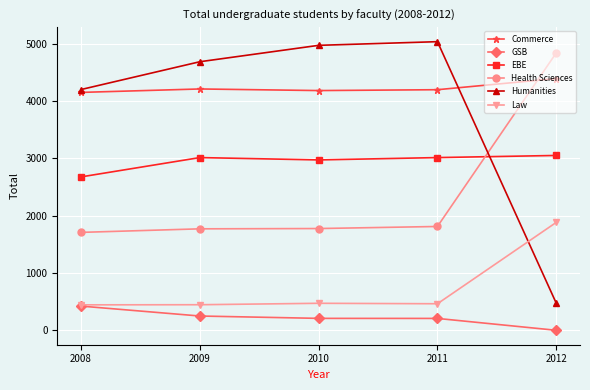

What is the difference between the Humanities values at 2012 and 2010?

4498